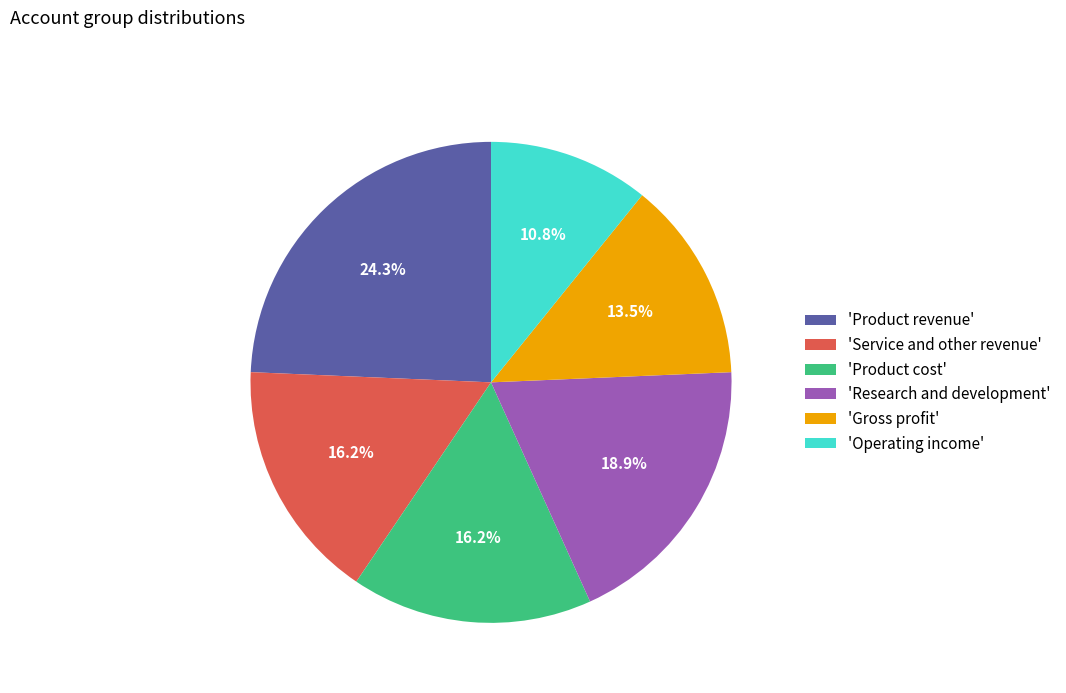

Does 'Service and other revenue' represent more than half of the total?

No